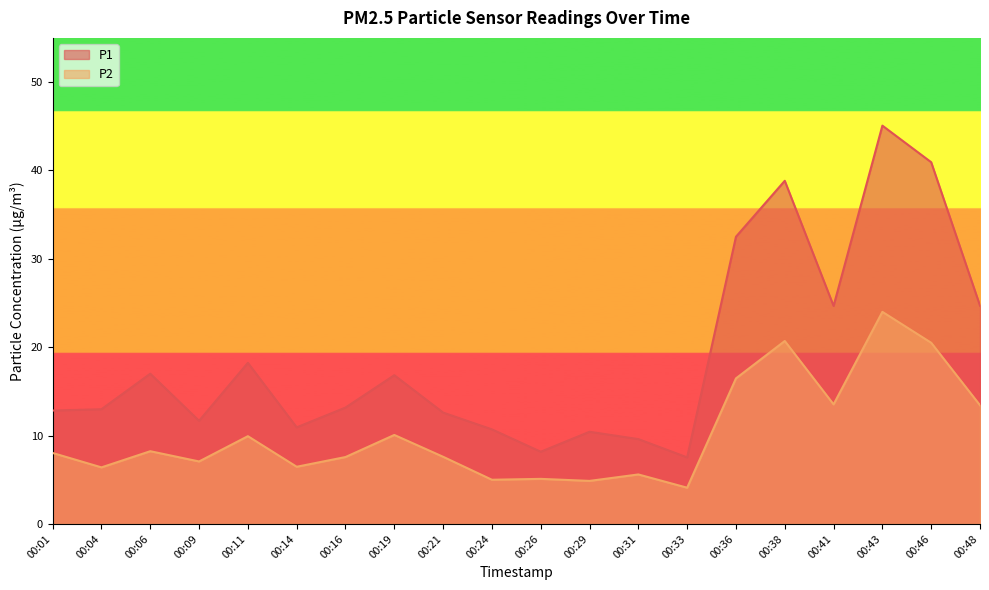

True or false: P2 and P1 intersect in this chart.

False